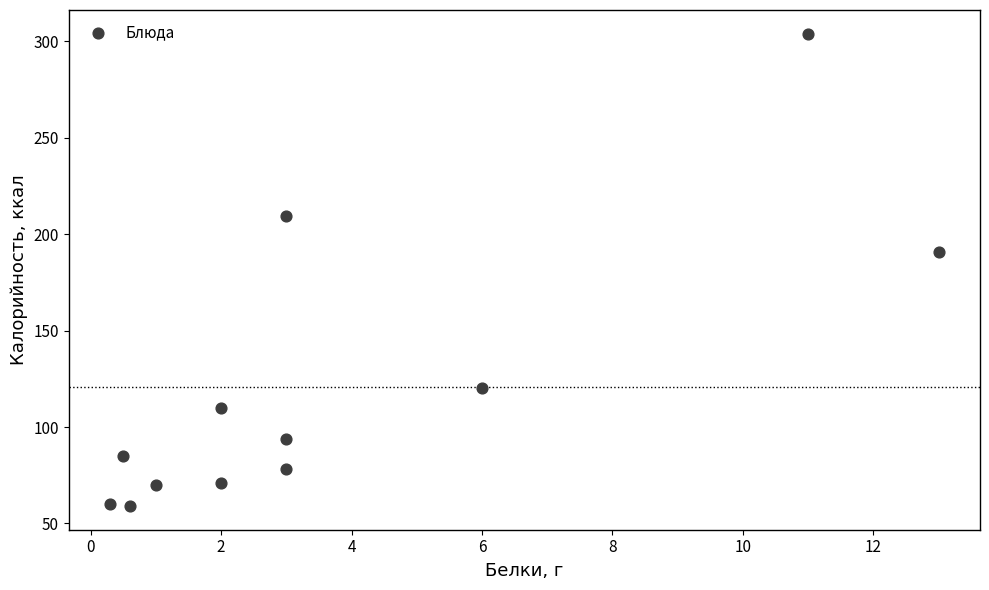

What Y value in the scatter plot is closest to 181?

191.0